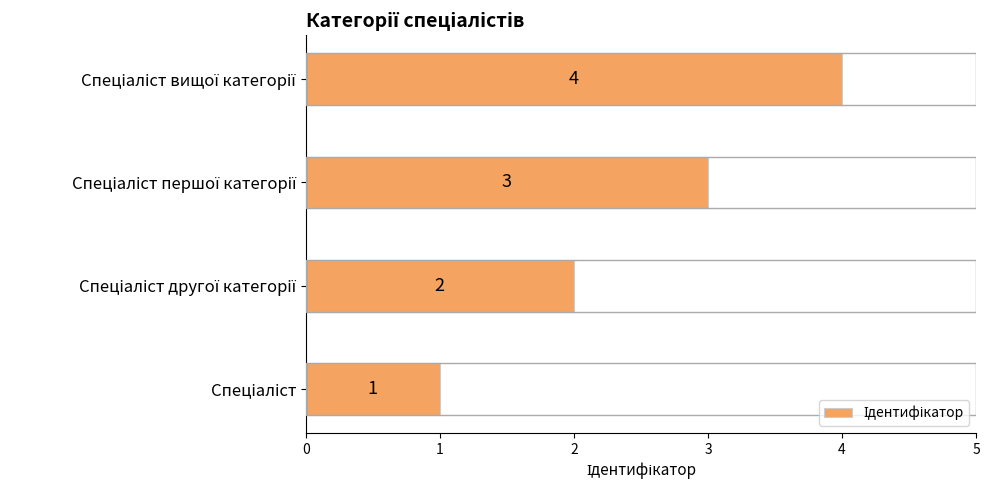

What is the greatest value displayed?

4